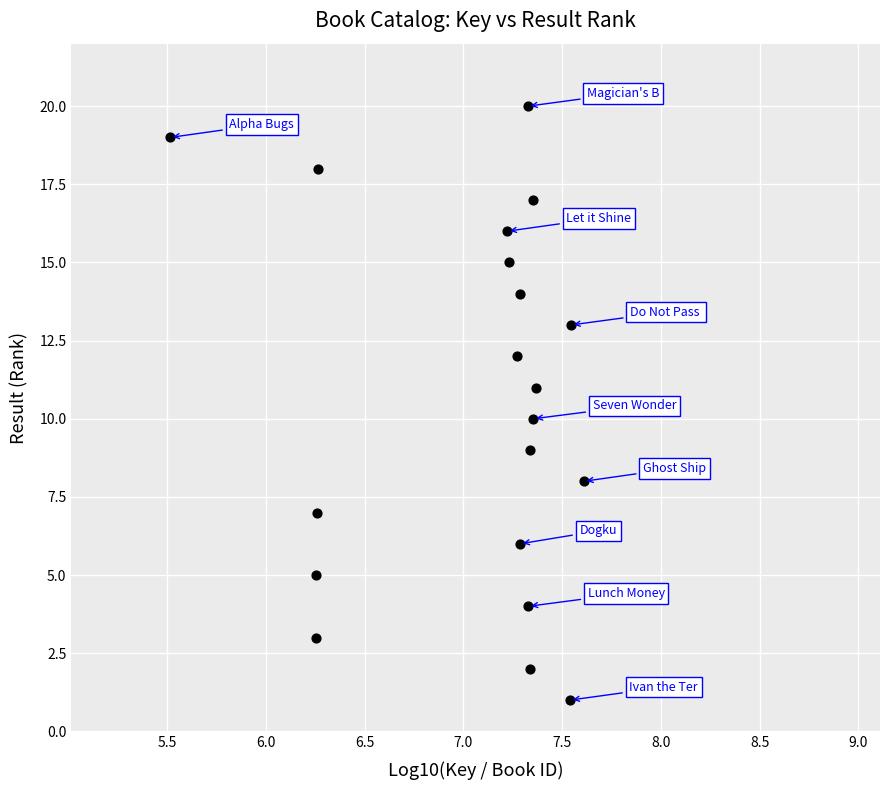

What is the range of Y values (max minus min)?

19